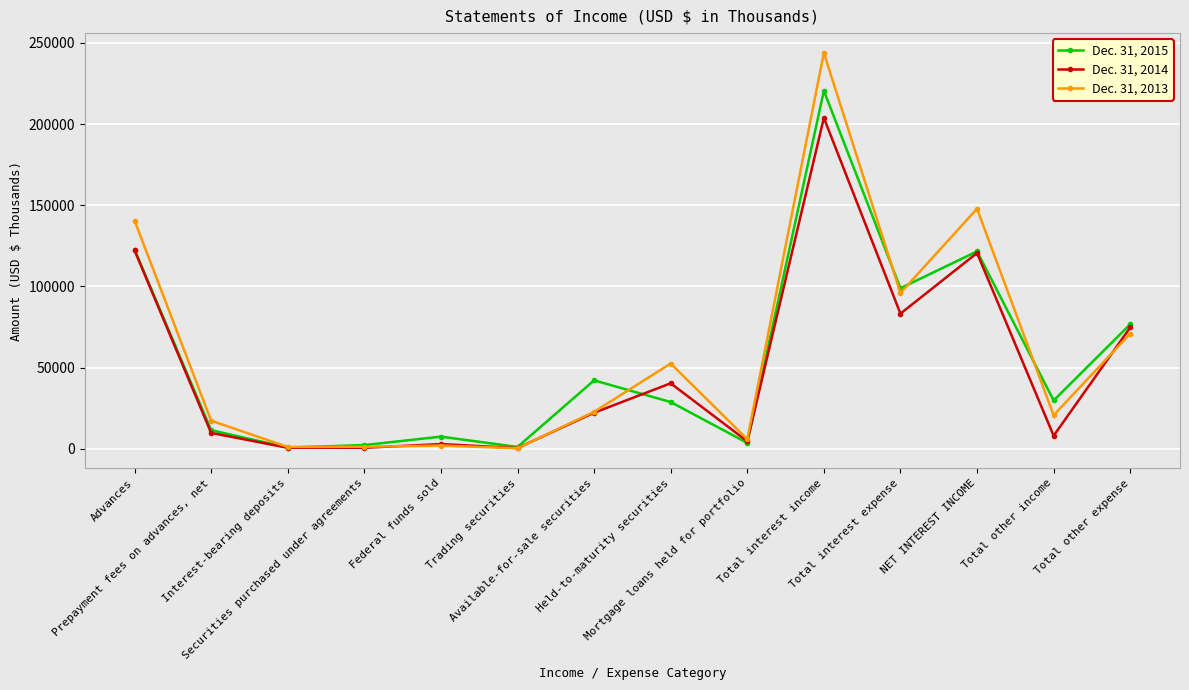

What is the greatest value displayed?

243838